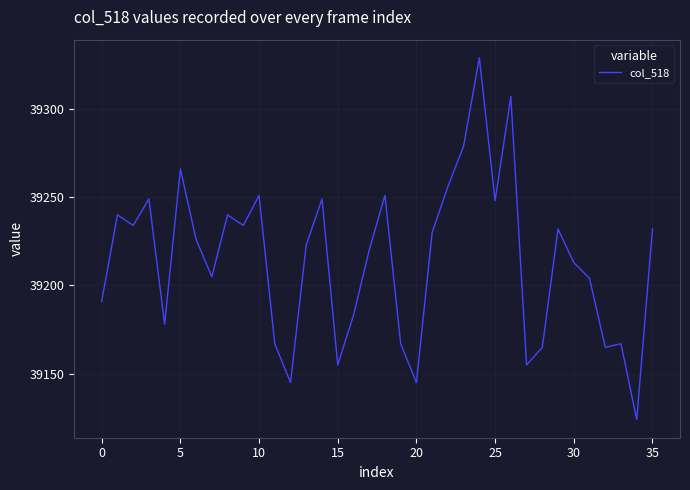

What is the greatest value displayed?

39329